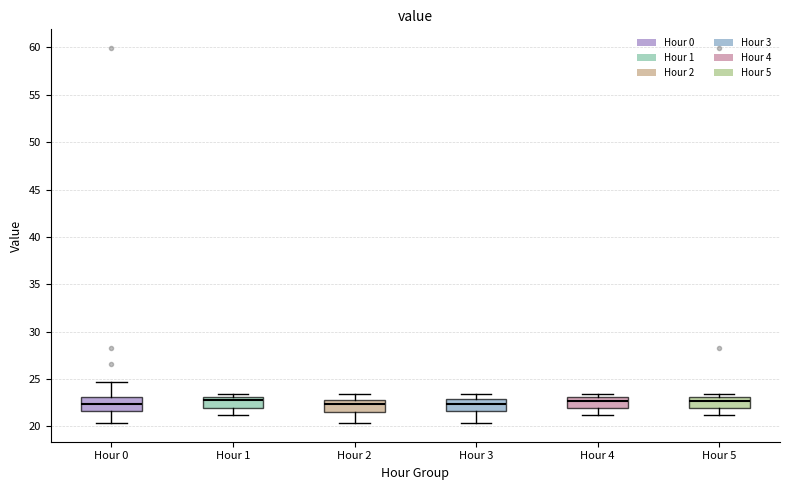

Reading left to right, read every box against the y-axis: the position of its median line, the range the box covers, and the ends of its whiskers. The values are not printed on the chart, so give them approximately, as read against the axis.

Hour 0: median 22.5, box 21.5 to 23.0, whiskers 20.5 to 24.5
Hour 1: median 23.0 (just below the box's upper edge), box 22.0 to 23.0, whiskers 21.0 to 23.5
Hour 2: median 22.5, box 21.5 to 23.0, whiskers 20.5 to 23.5
Hour 3: median 22.5, box 21.5 to 23.0, whiskers 20.5 to 23.5
Hour 4: median 22.5, box 22.0 to 23.0, whiskers 21.0 to 23.5
Hour 5: median 22.5, box 22.0 to 23.0, whiskers 21.0 to 23.5